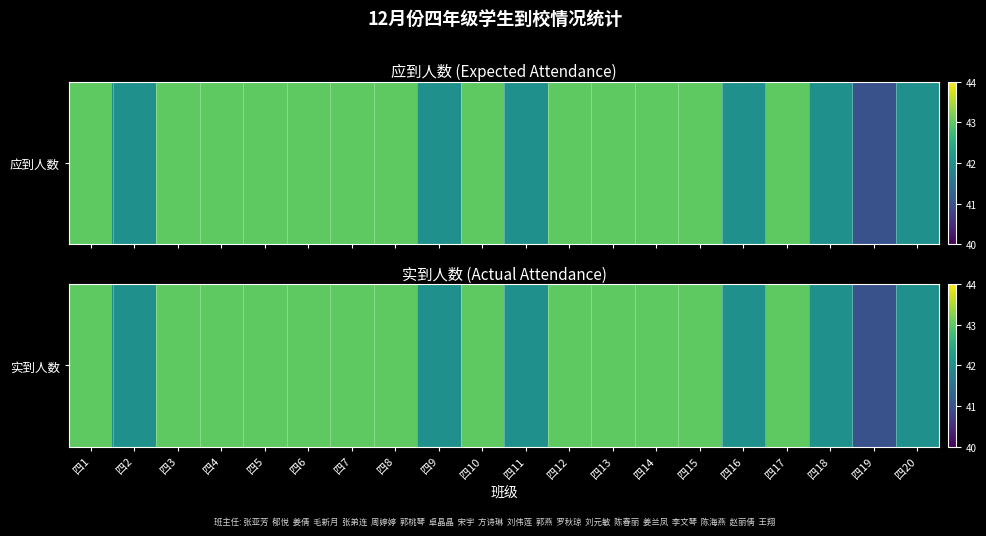

Reading right to left, what are all the values shown in this chart?

42	41	42	43	42	43	43	43	43	42	43	42	43	43	43	43	43	43	42	43